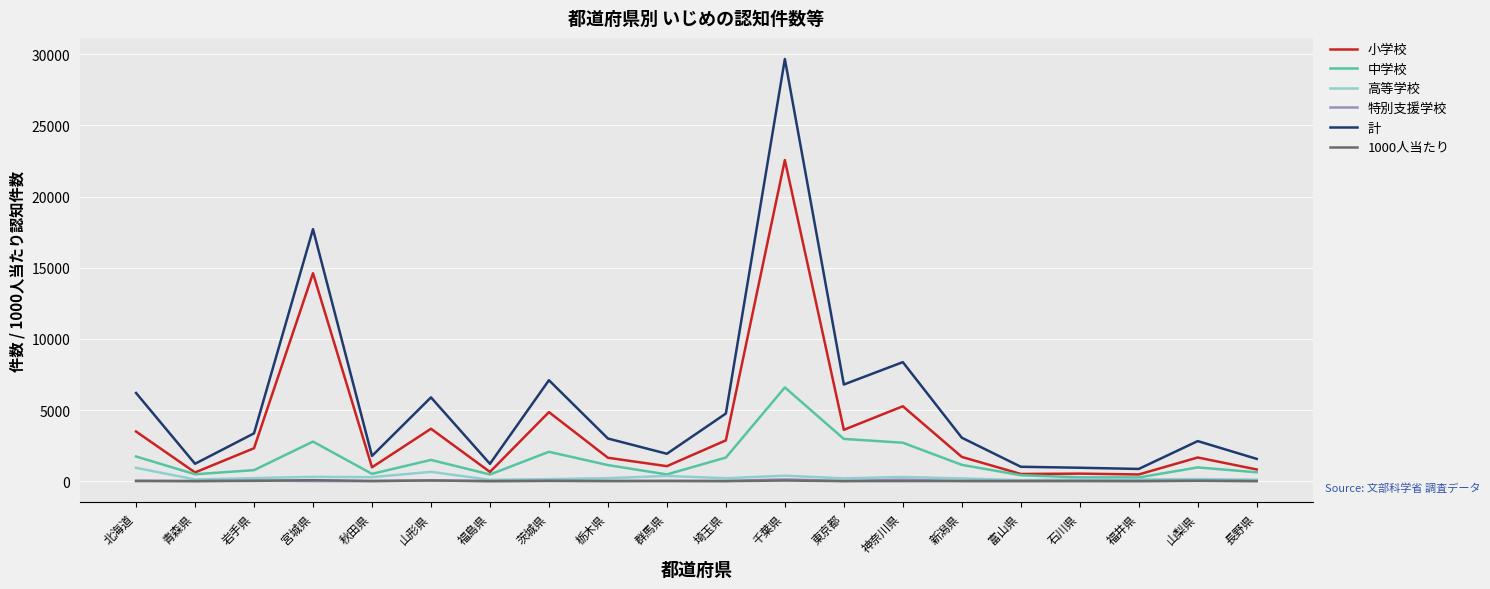

What is the sum of the 小学校 values at 福島県 and 宮城県?

15263.0